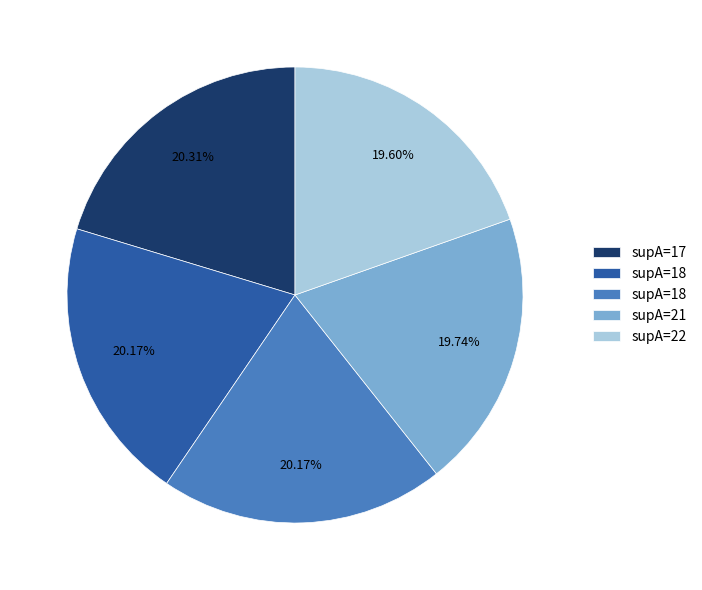

Count the number of slices in the pie.

5